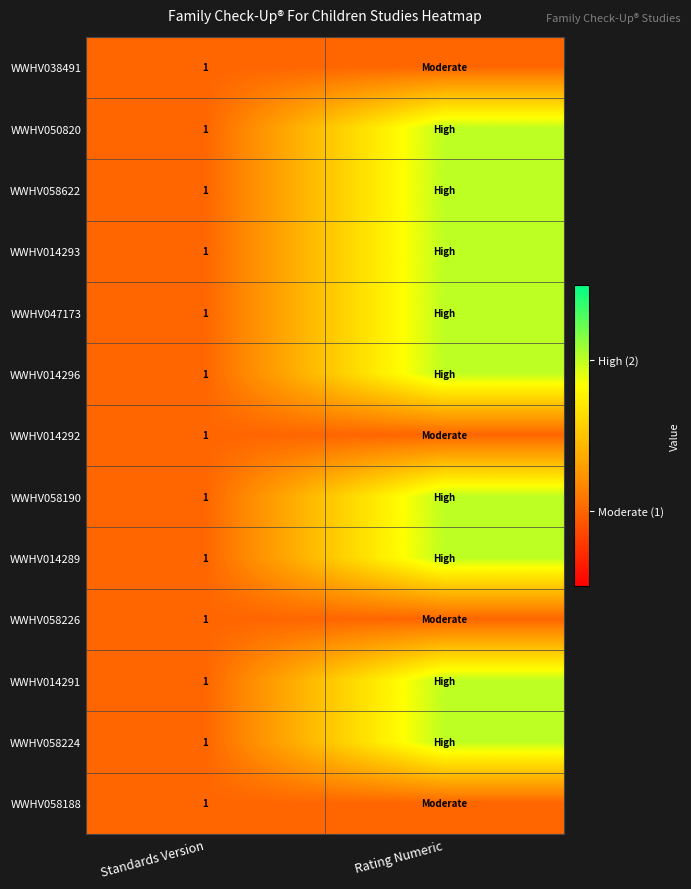

How many categories are shown in the chart?

2